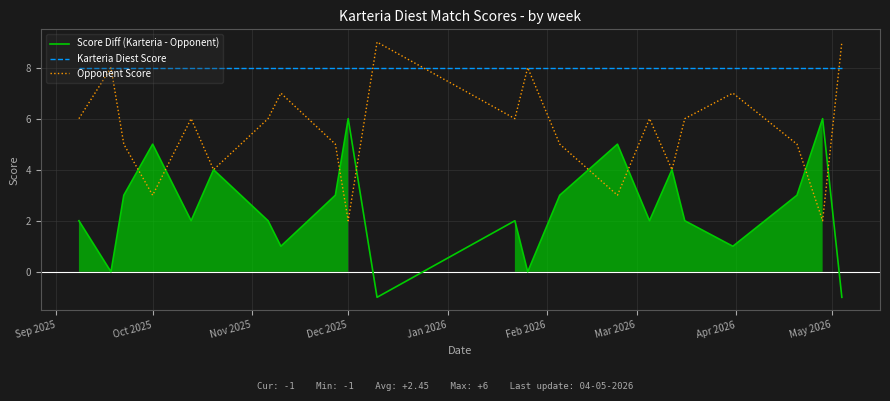

True or false: Karteria Diest Score has more than 1 interior local peaks.

False